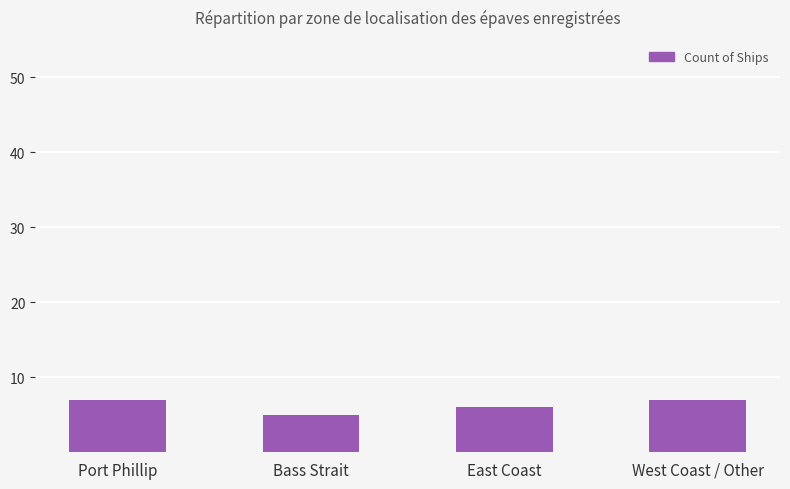

Between West Coast / Other and East Coast, which is larger?

West Coast / Other